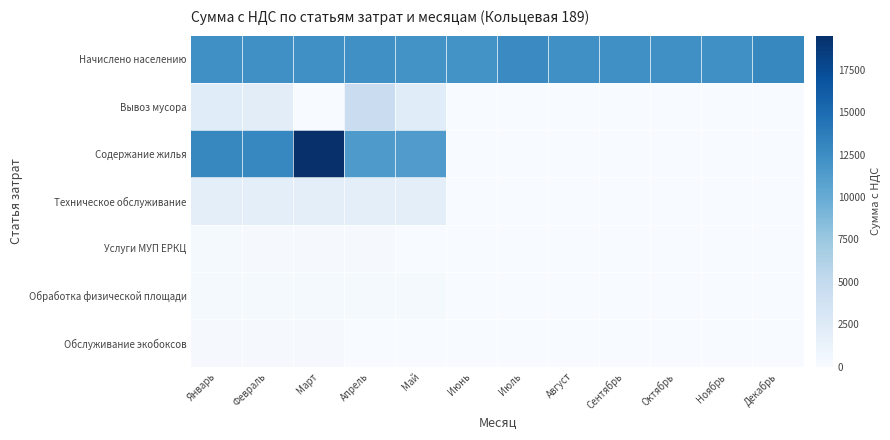

What is the difference between the highest and lowest values at Апрель?

12285.9